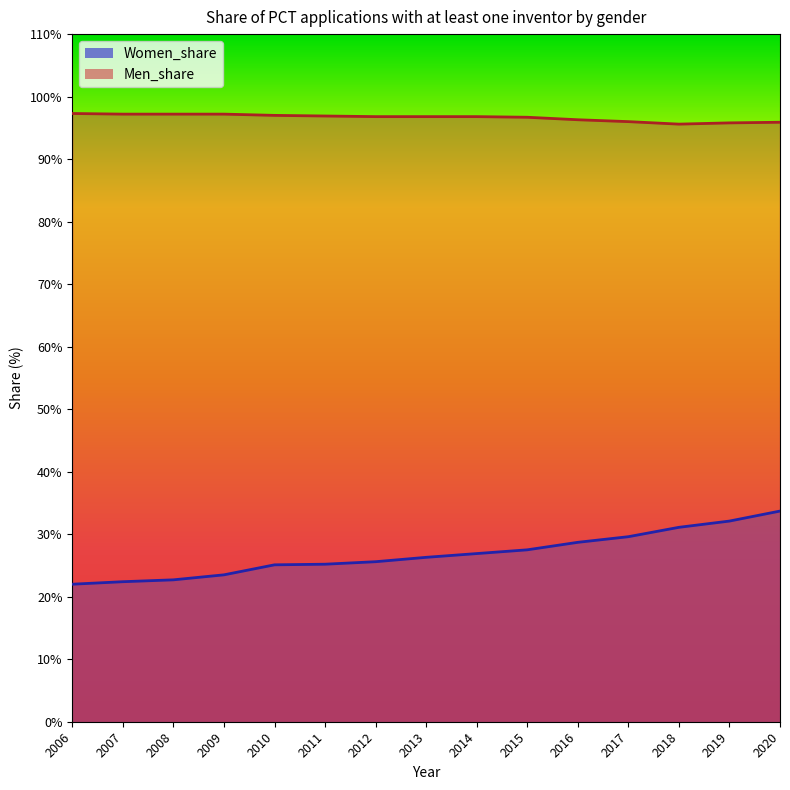

True or false: Women_share has a value of 18.9 at 2016.

False